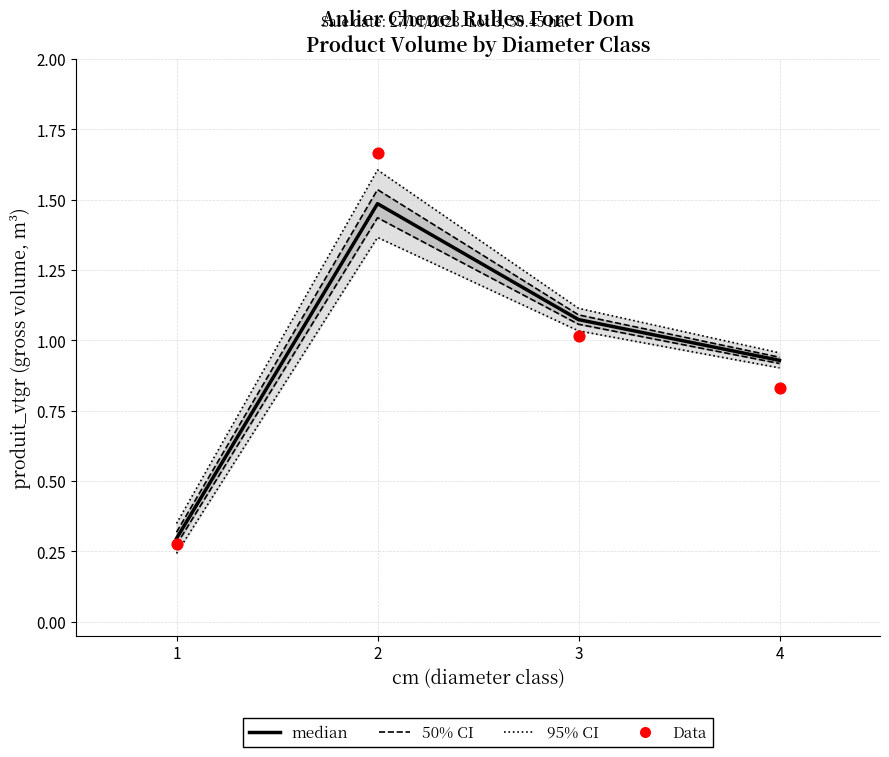

What is the total value across all series at 4?

1.8